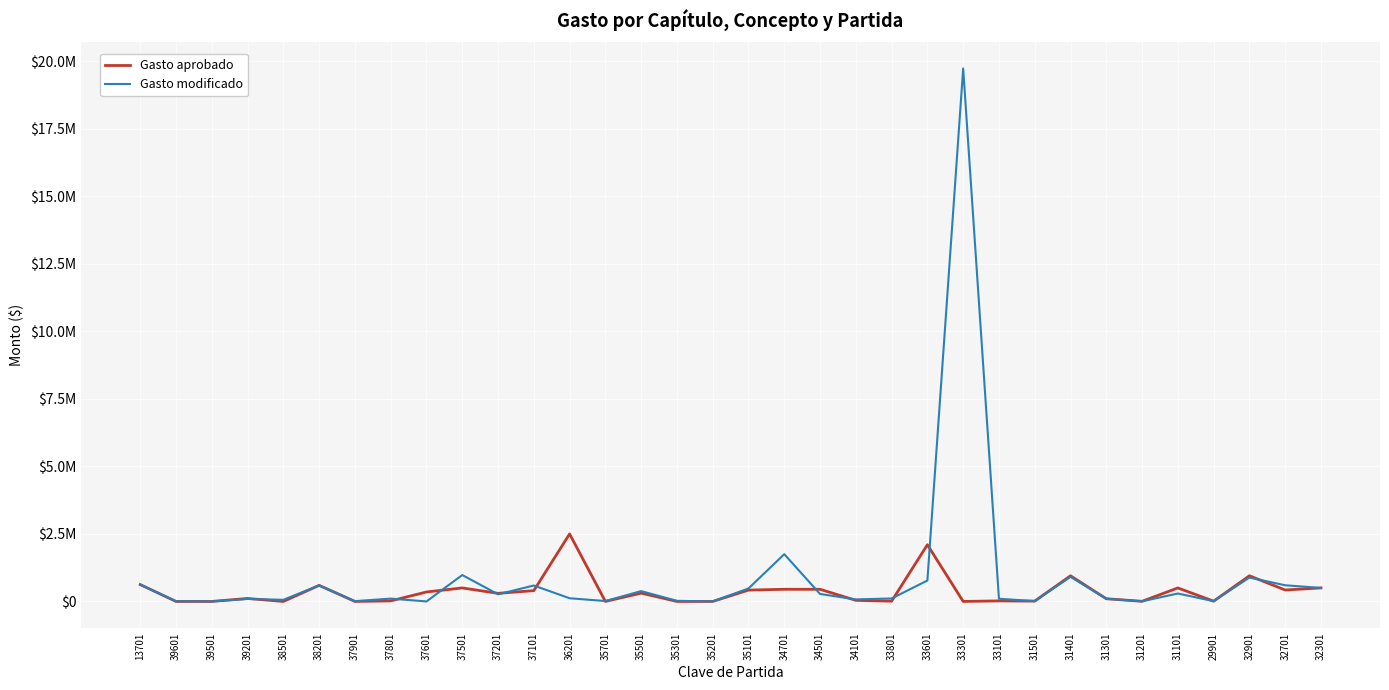

What are all the series names shown in the legend?

Gasto aprobado, Gasto modificado